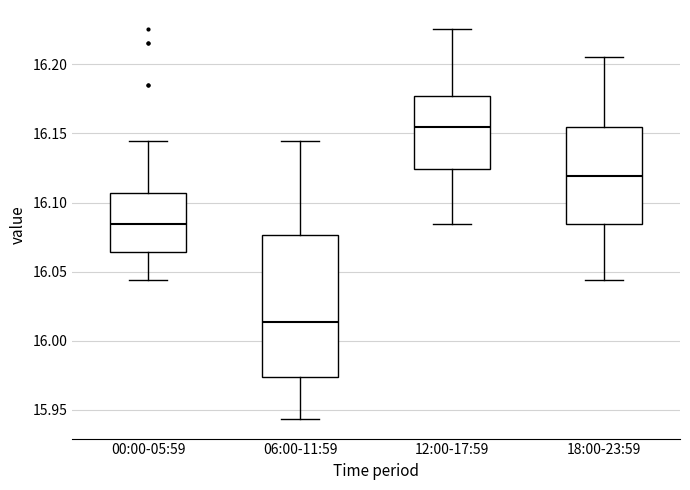

Where does the median line of the box for 06:00-11:59 sit on the y-axis? The values are not printed on the chart, so give them approximately, as read against the axis.

16.015